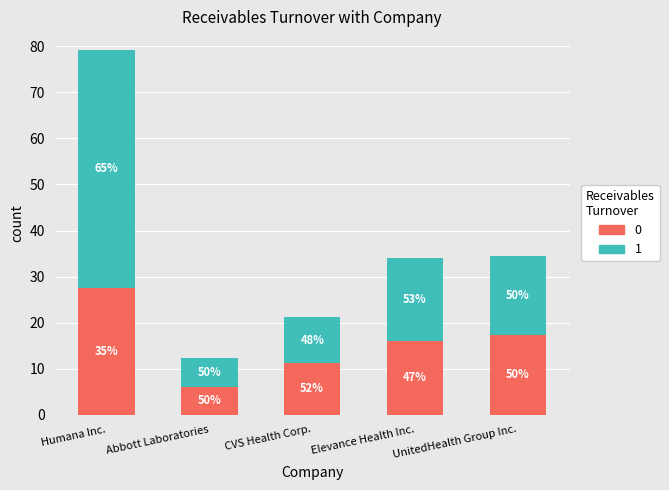

Does the chart contain any negative values?

No